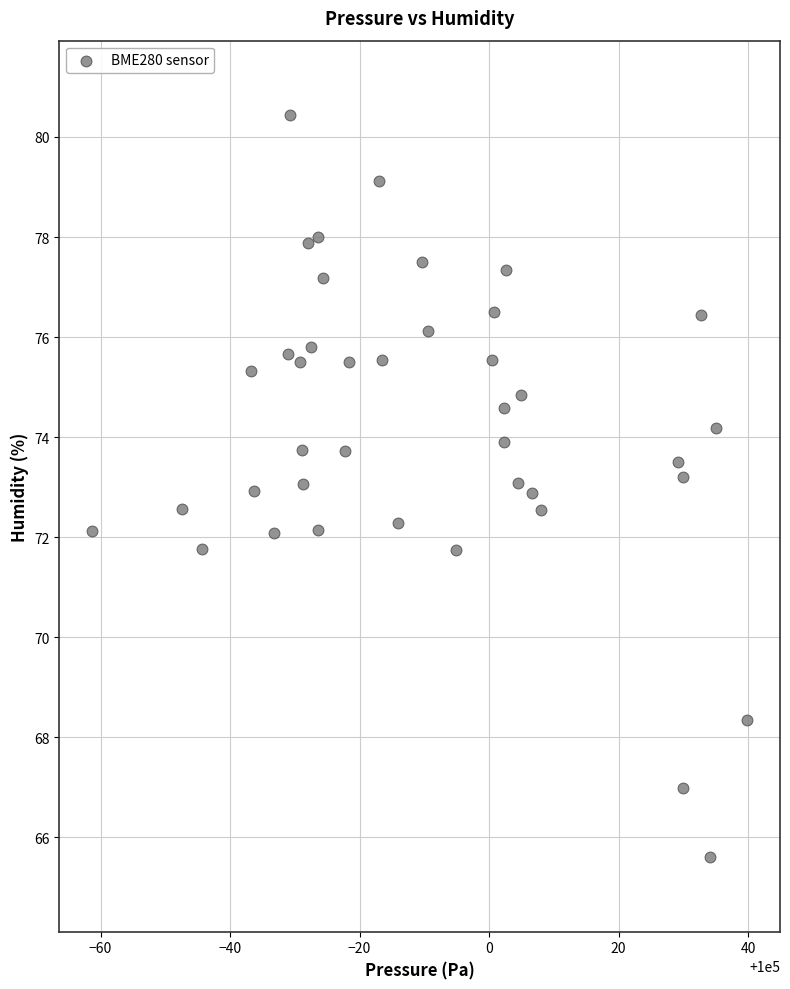

What is the range of X values (max minus min)?

101.2